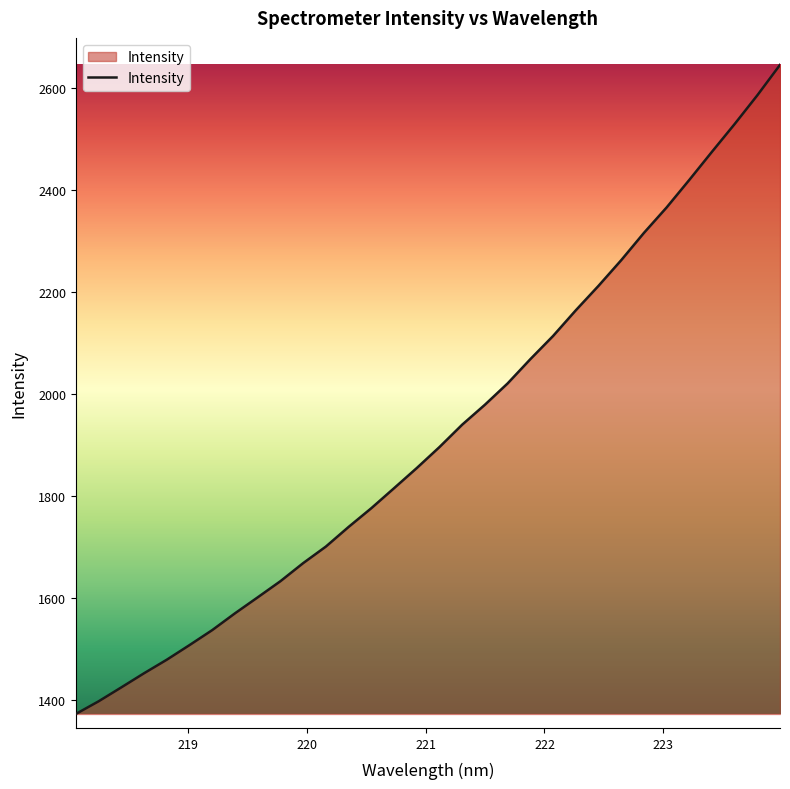

Reading left to right, what are all the values shown in this chart?

1372.6	1397.4	1424.7	1452.5	1479.0	1507.7	1537.2	1570.1	1601.5	1633.2	1668.6	1701.1	1739.6	1776.4	1815.6	1855.2	1896.4	1940.3	1979.4	2021.2	2068.8	2114.3	2164.6	2212.6	2262.9	2316.4	2366.3	2420.4	2475.7	2530.1	2586.5	2646.2